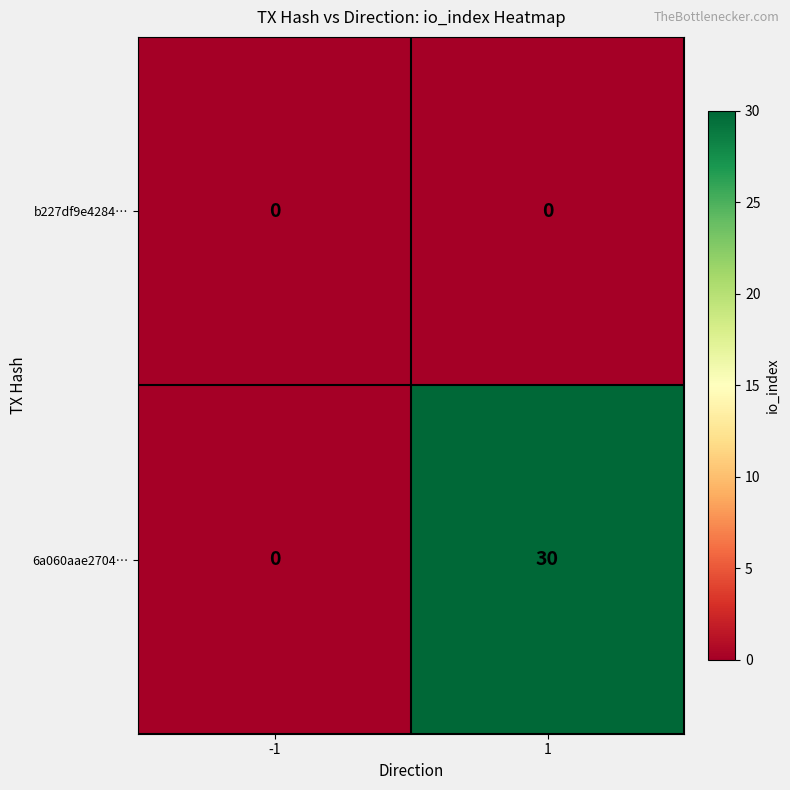

How many categories are shown in the chart?

2